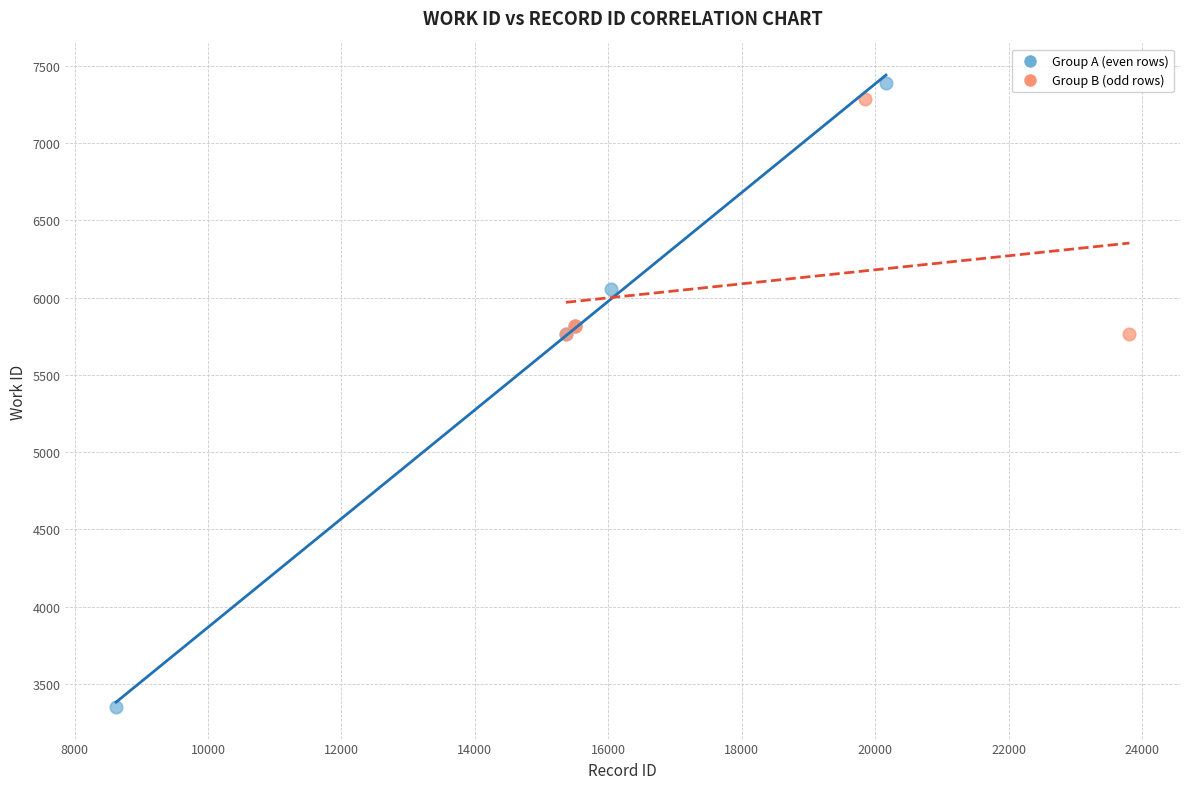

Which series has the widest spread of Y values?

Group A (even rows)